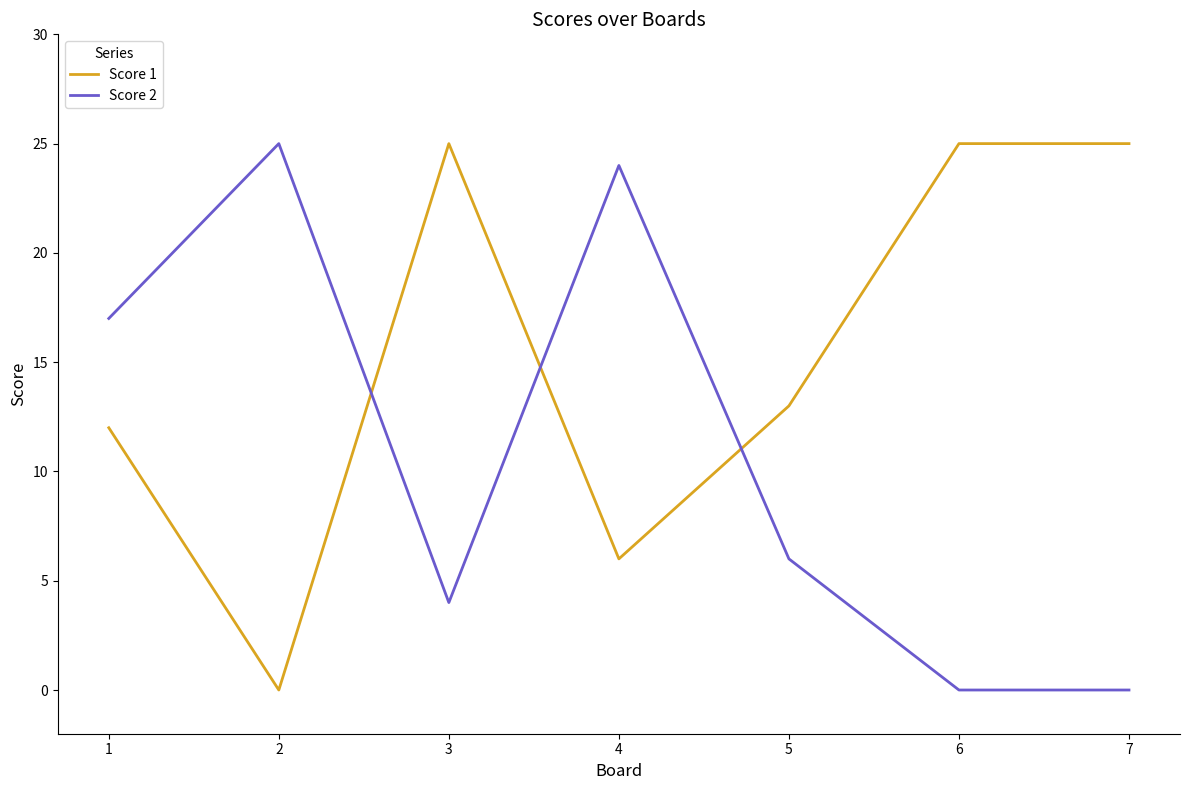

Where do Score 1 and Score 2 first cross each other?

2 and 3